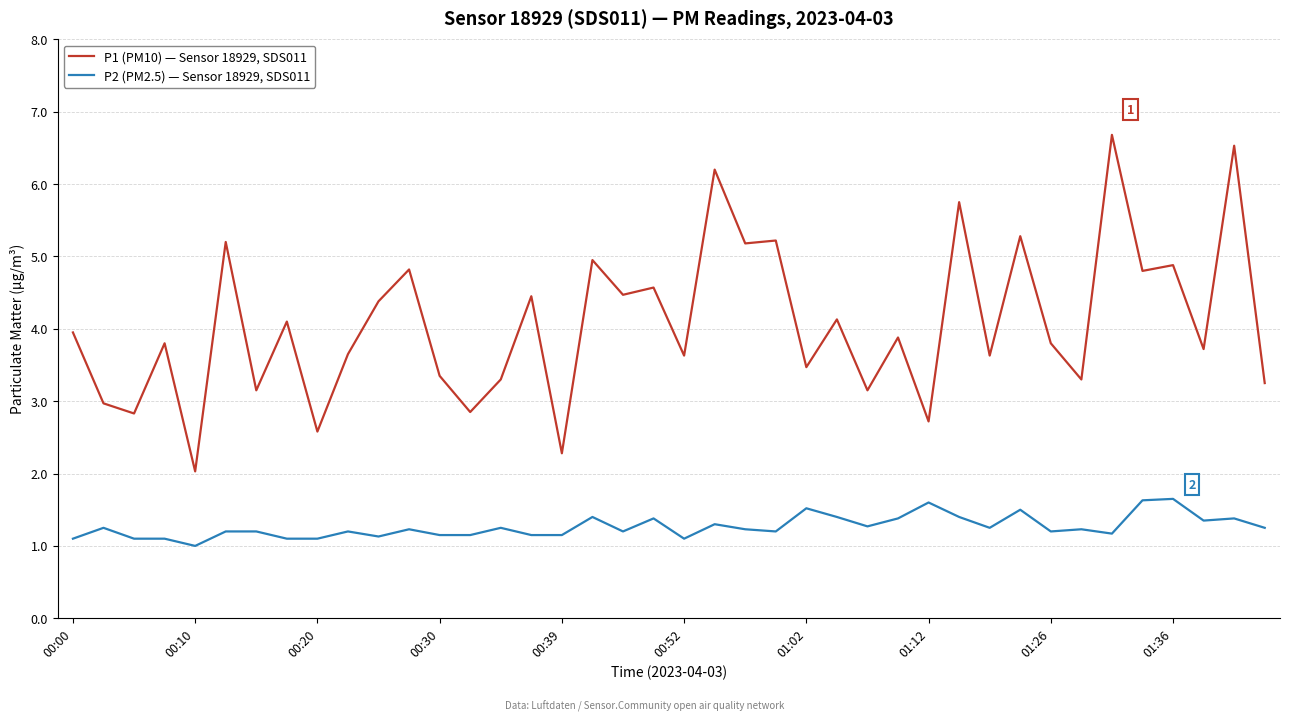

True or false: P2 (PM2.5) — Sensor 18929, SDS011 and P1 (PM10) — Sensor 18929, SDS011 intersect in this chart.

False